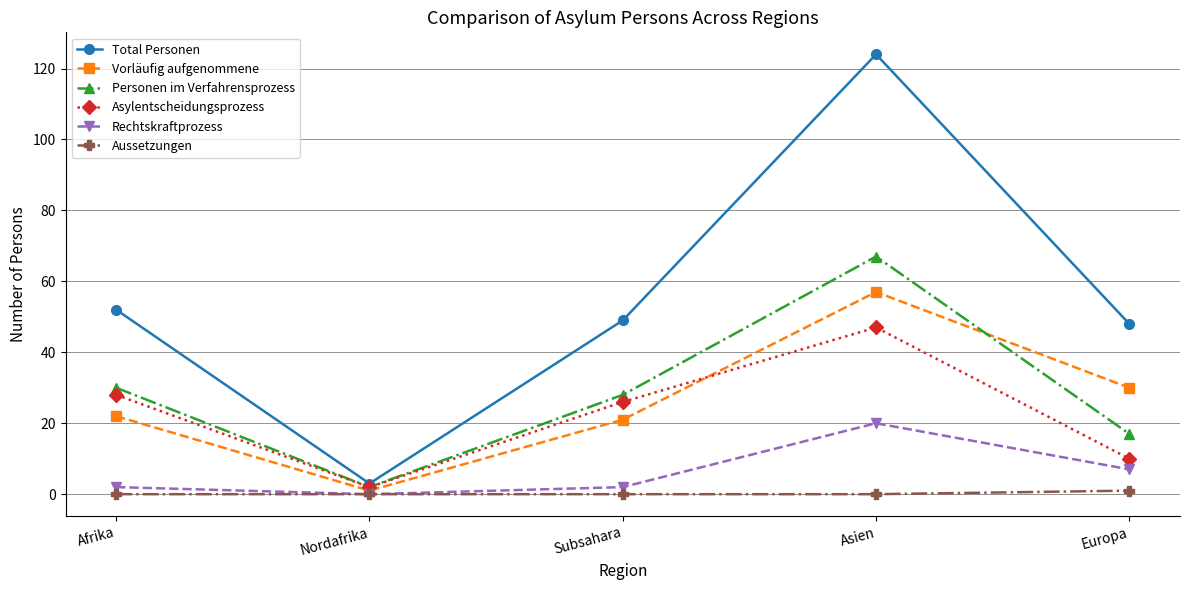

The value of Rechtskraftprozess at Asien is 20. True or false?

True